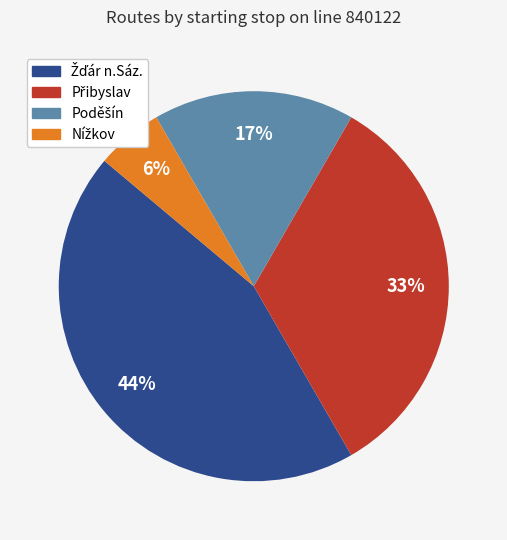

Does any single category account for the majority?

No